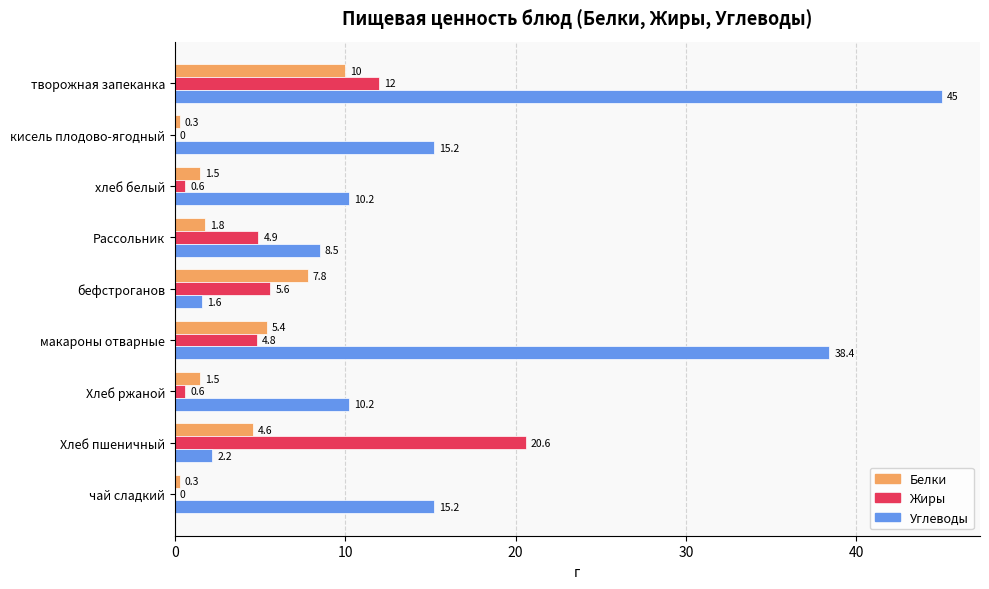

What is the sum of the Жиры values at макароны отварные and хлеб белый?

5.4